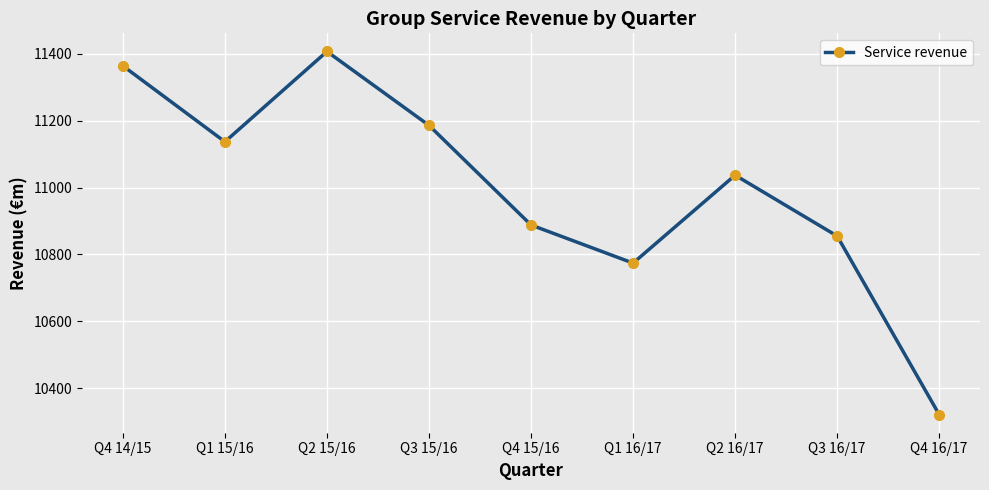

How many distinct data groups are displayed?

1